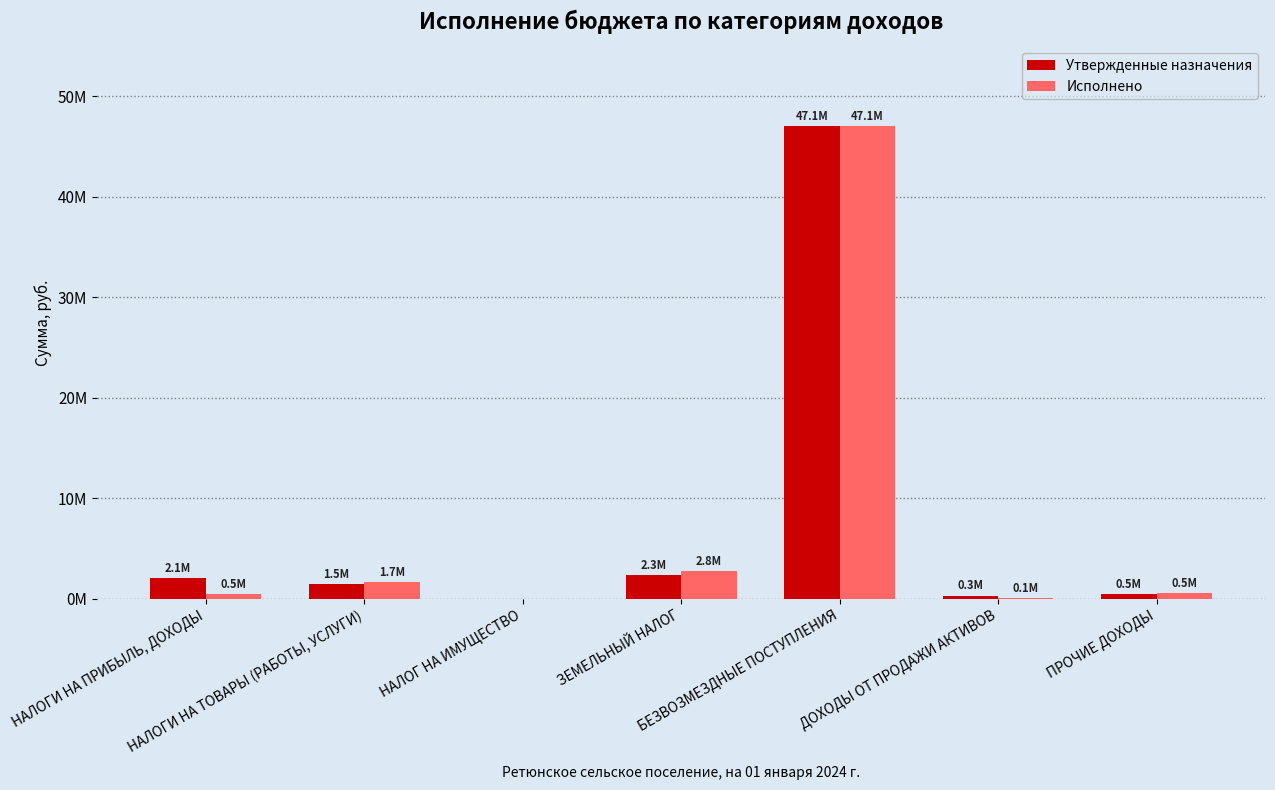

At which category is the sum across all series the highest?

БЕЗВОЗМЕЗДНЫЕ ПОСТУПЛЕНИЯ